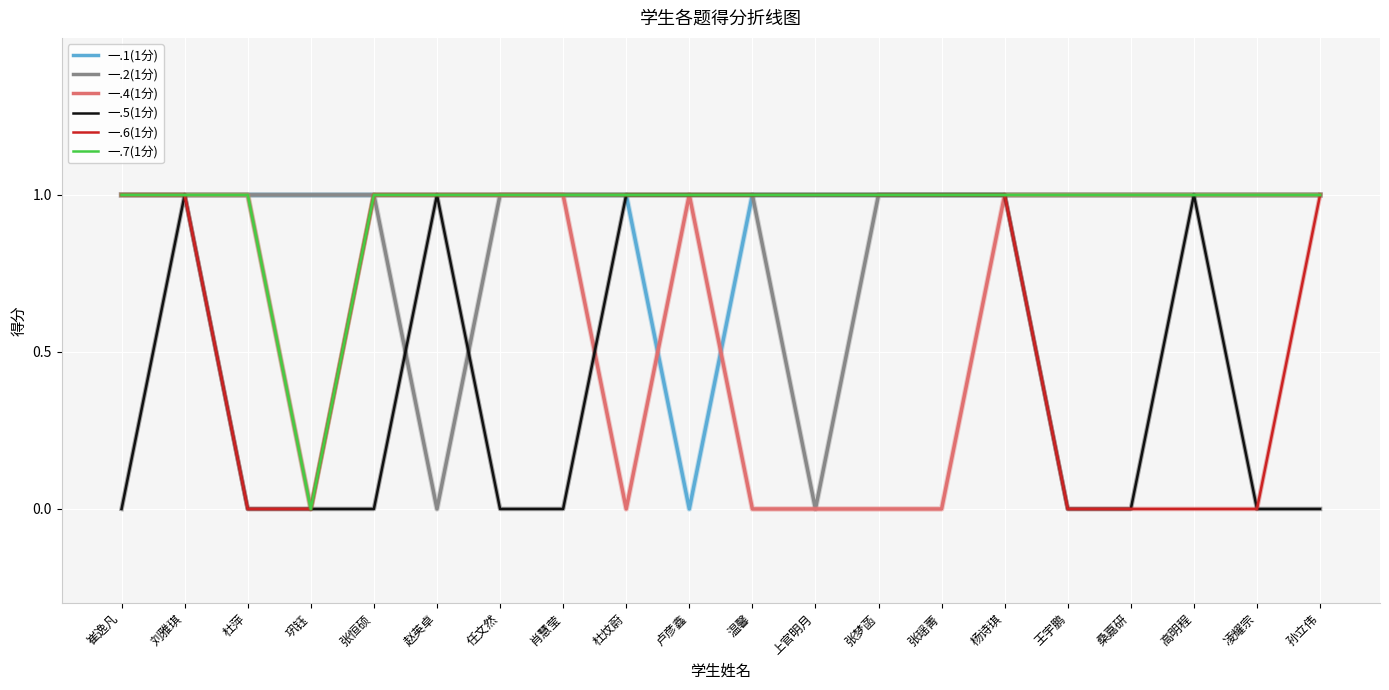

What are all the series names shown in the legend?

一.1(1分), 一.2(1分), 一.4(1分), 一.5(1分), 一.6(1分), 一.7(1分)